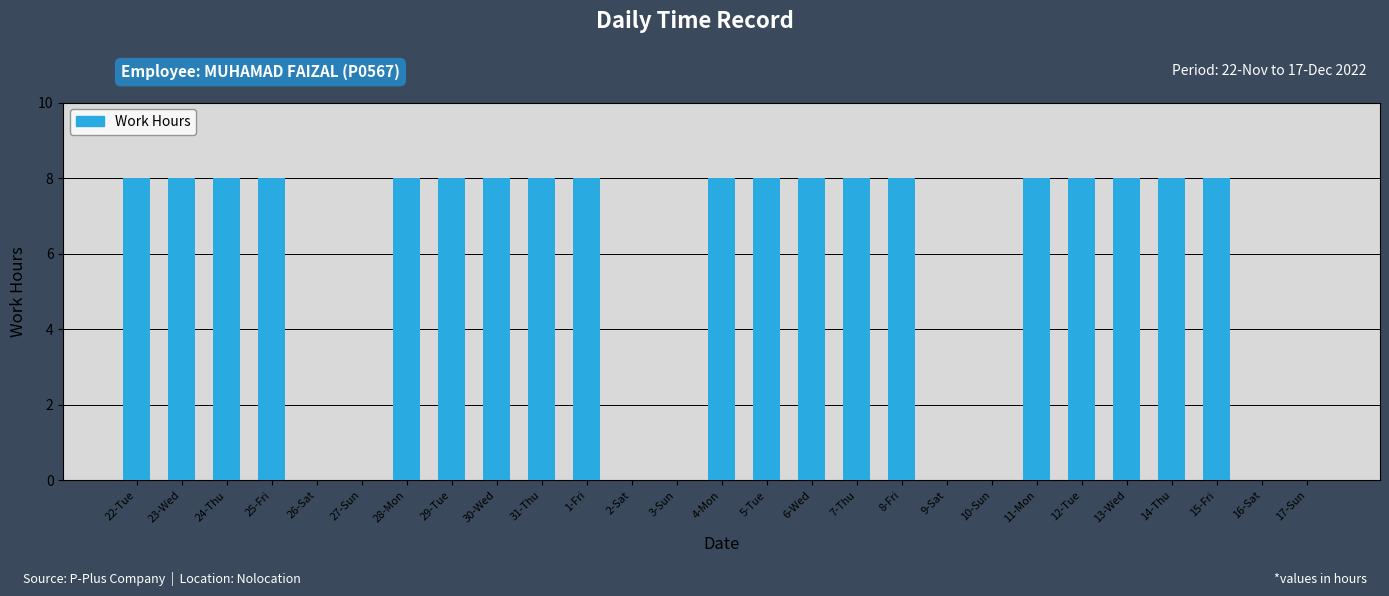

What is the maximum value shown in the chart?

8